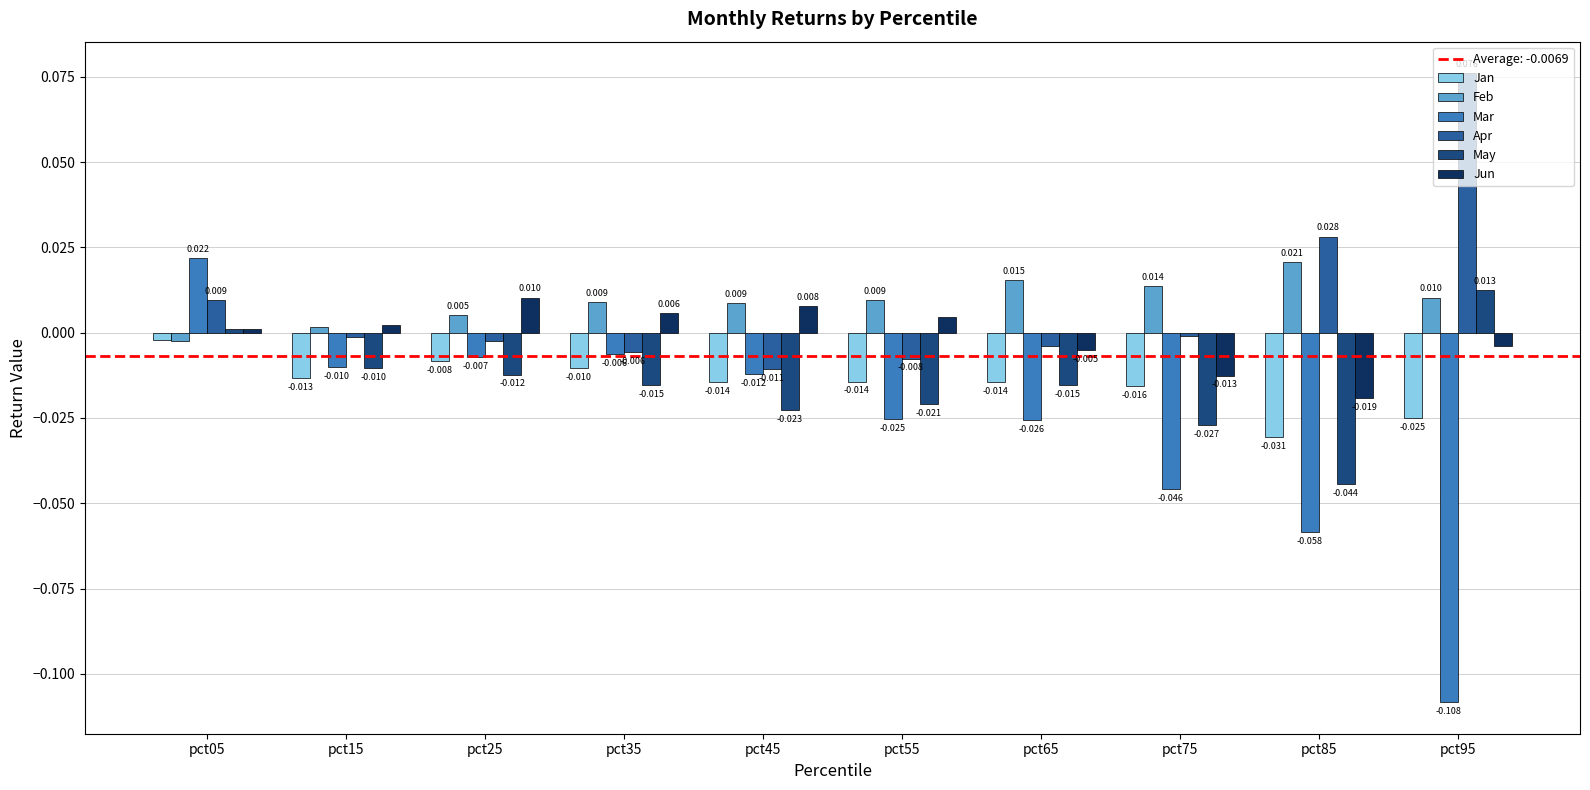

How many negative values does the Apr series have?

7